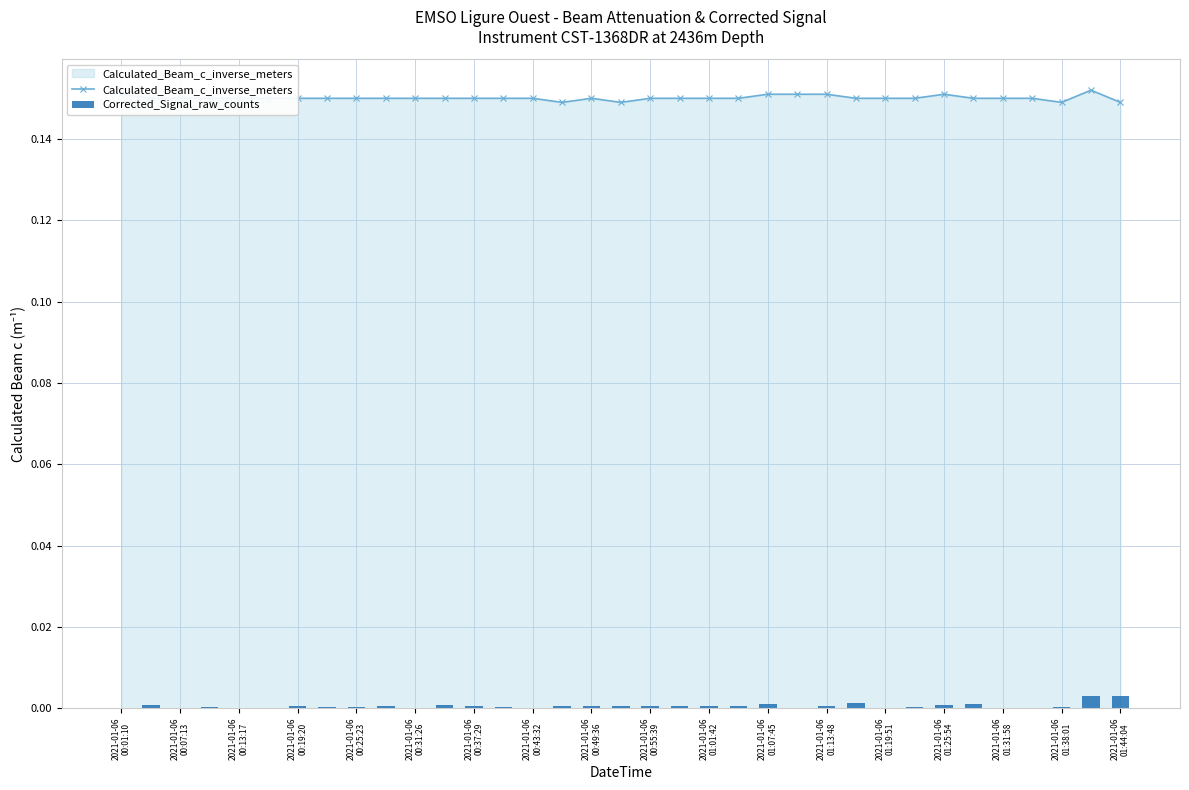

How many distinct data groups are displayed?

2